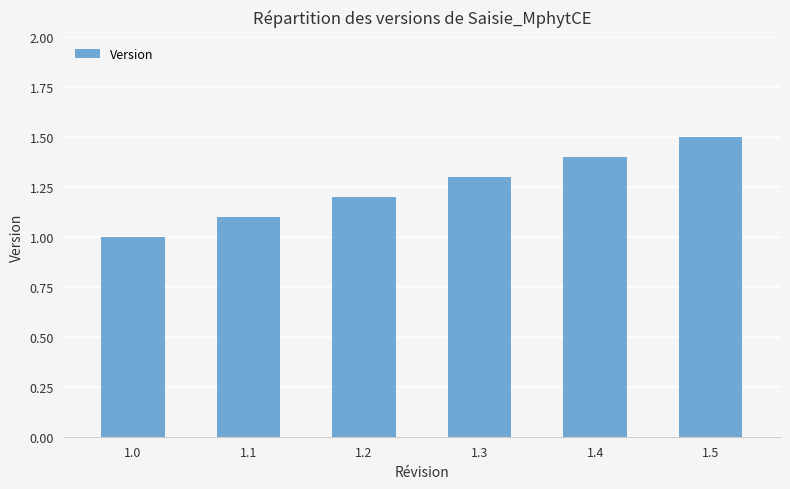

Count the number of data series in this chart.

1